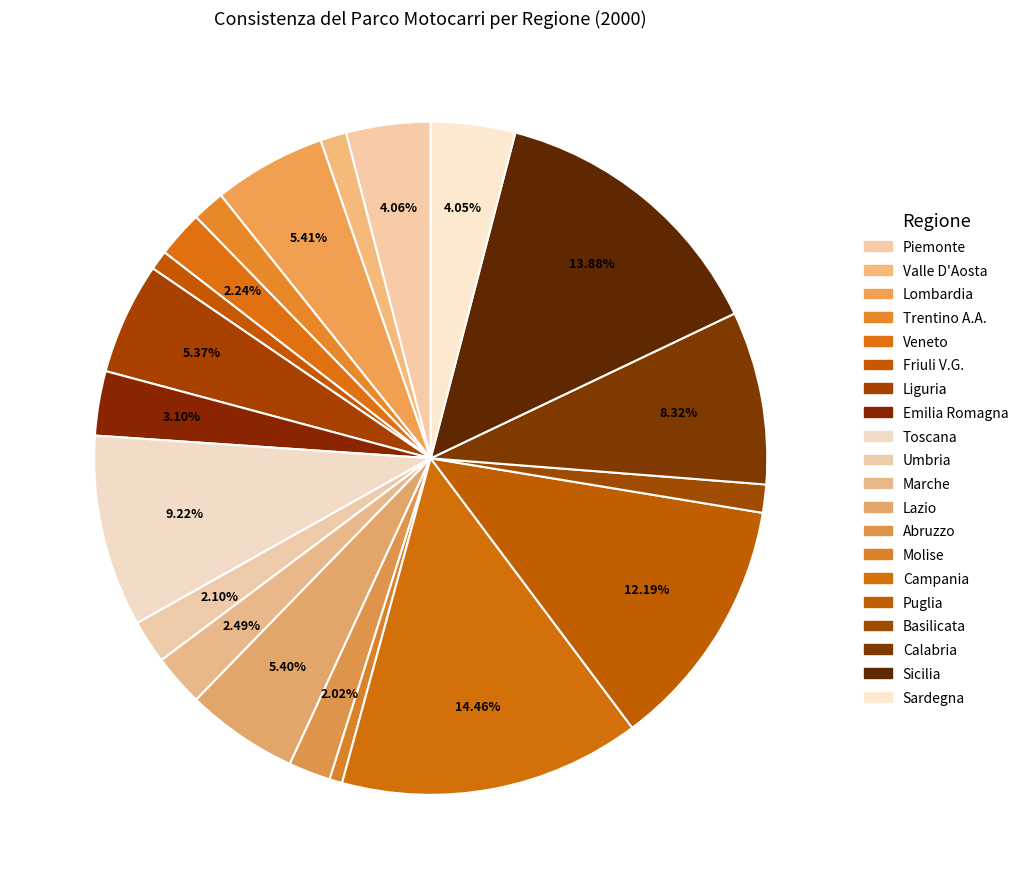

The Trentino A.A. slice represents 1% of the pie. True or false?

False